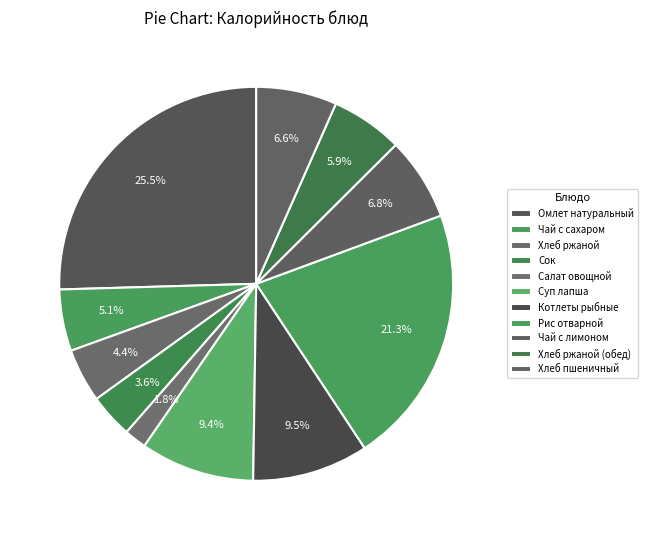

What is the change in value from Чай с сахаром to Сок?

-17.0